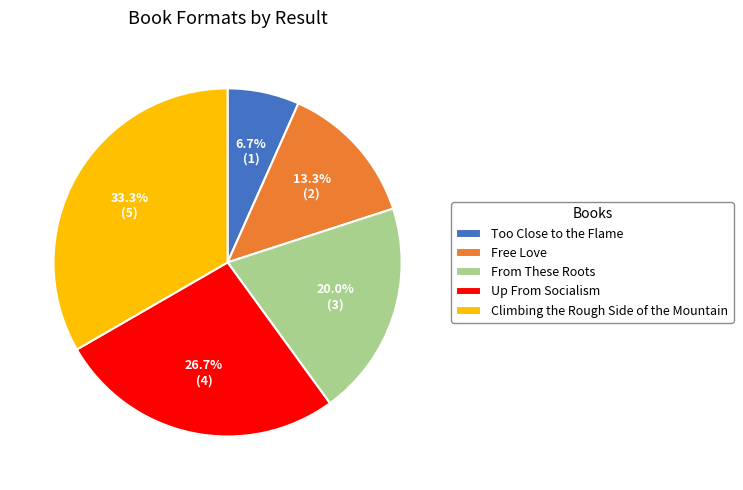

To the nearest percent, what percentage of the pie is From These Roots?

20%